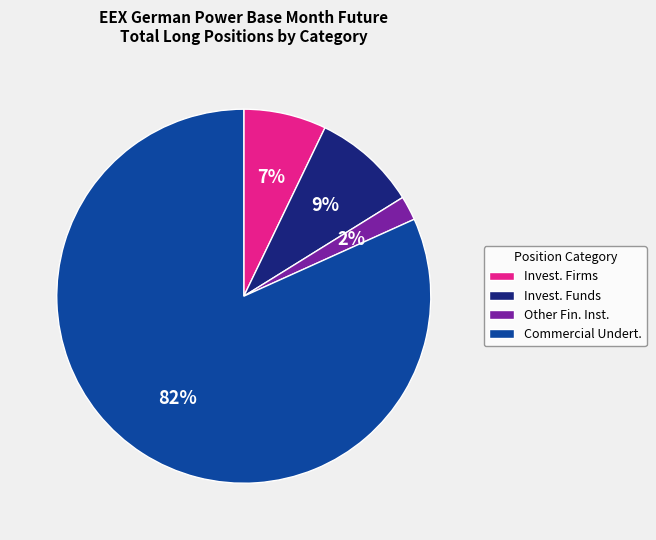

Which slice is the largest?

Commercial Undert.